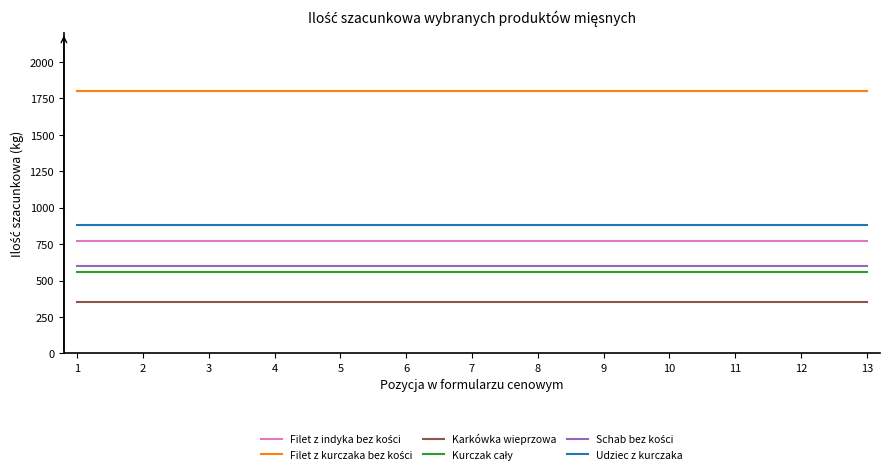

What is the minimum value shown in the chart?

350